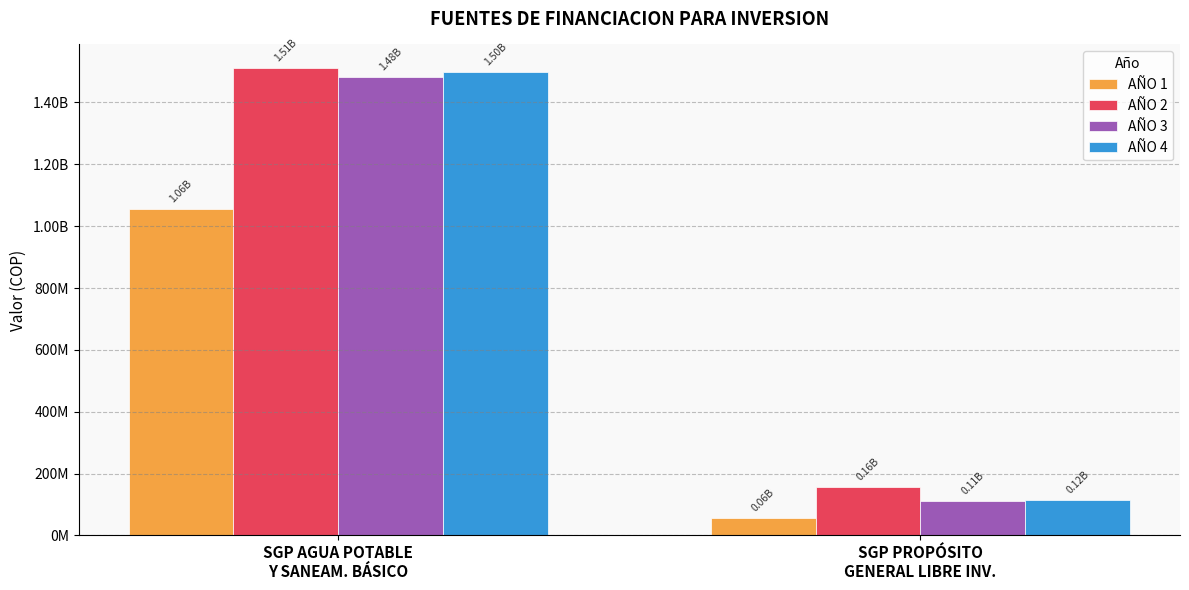

The value of AÑO 3 at SGP AGUA POTABLE
Y SANEAM. BÁSICO is 1483376605.6. True or false?

True